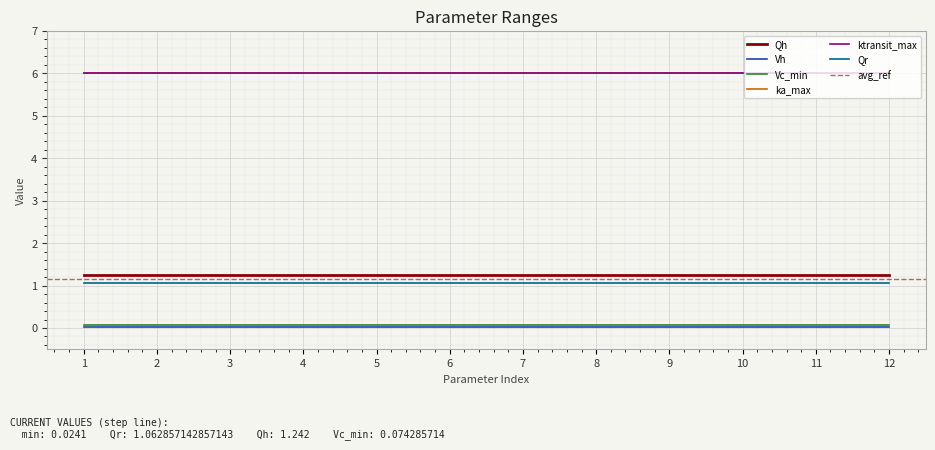

Which category has the highest value in the Qr series?

1